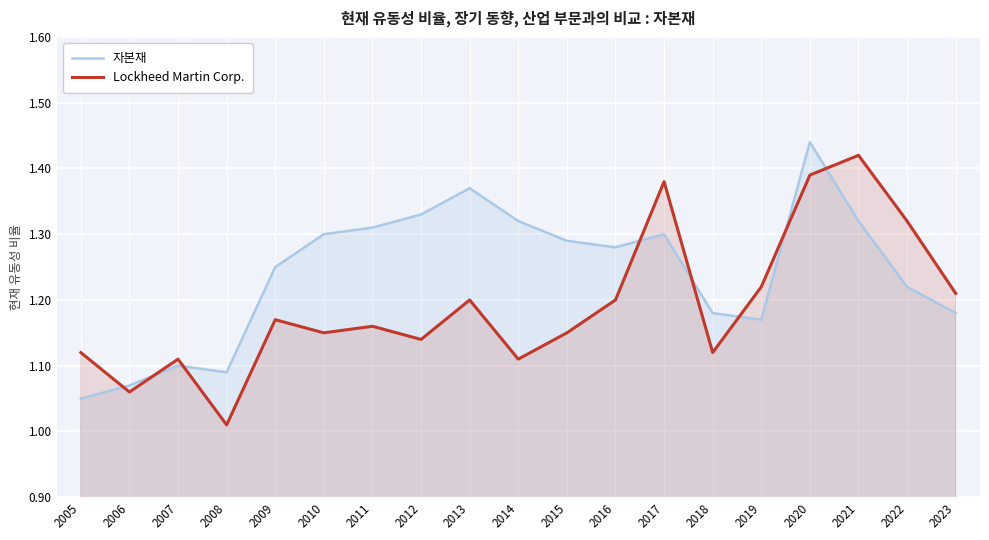

How many interior local peaks does the Lockheed Martin Corp. series have?

6